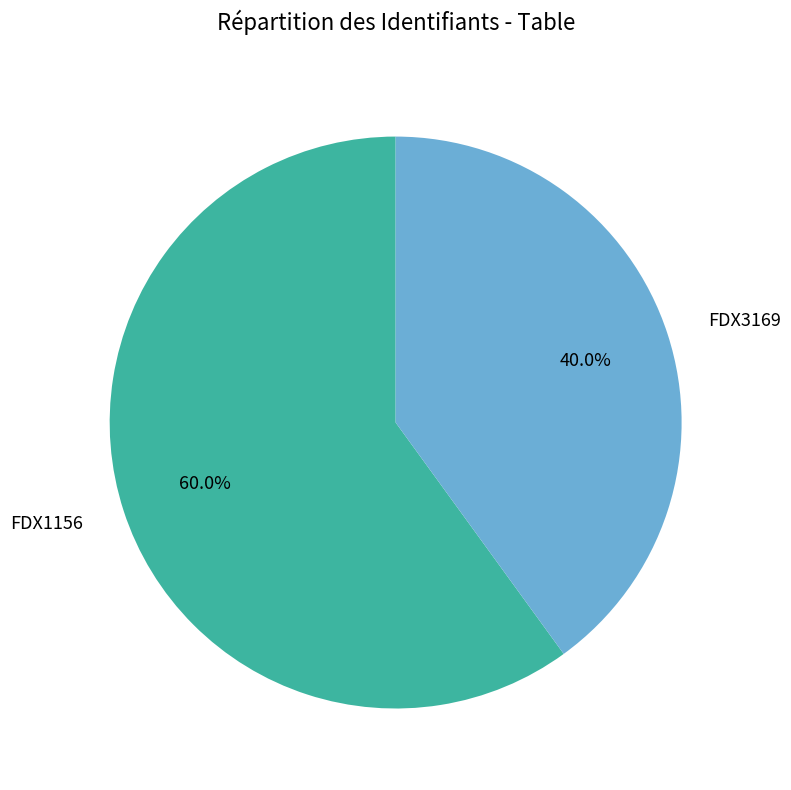

Which has a higher value, FDX1156 or FDX3169?

FDX1156